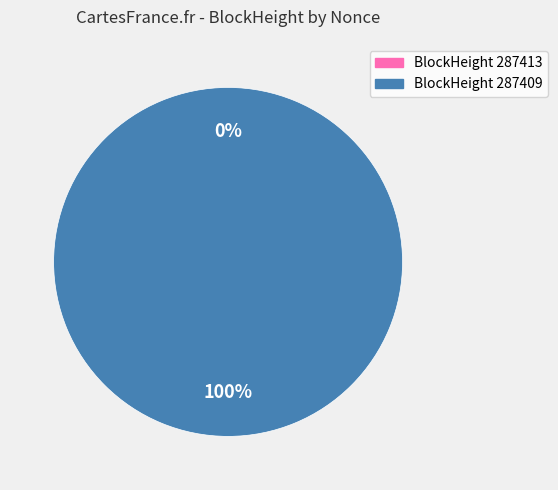

To the nearest percent, what is the average slice percentage?

50%